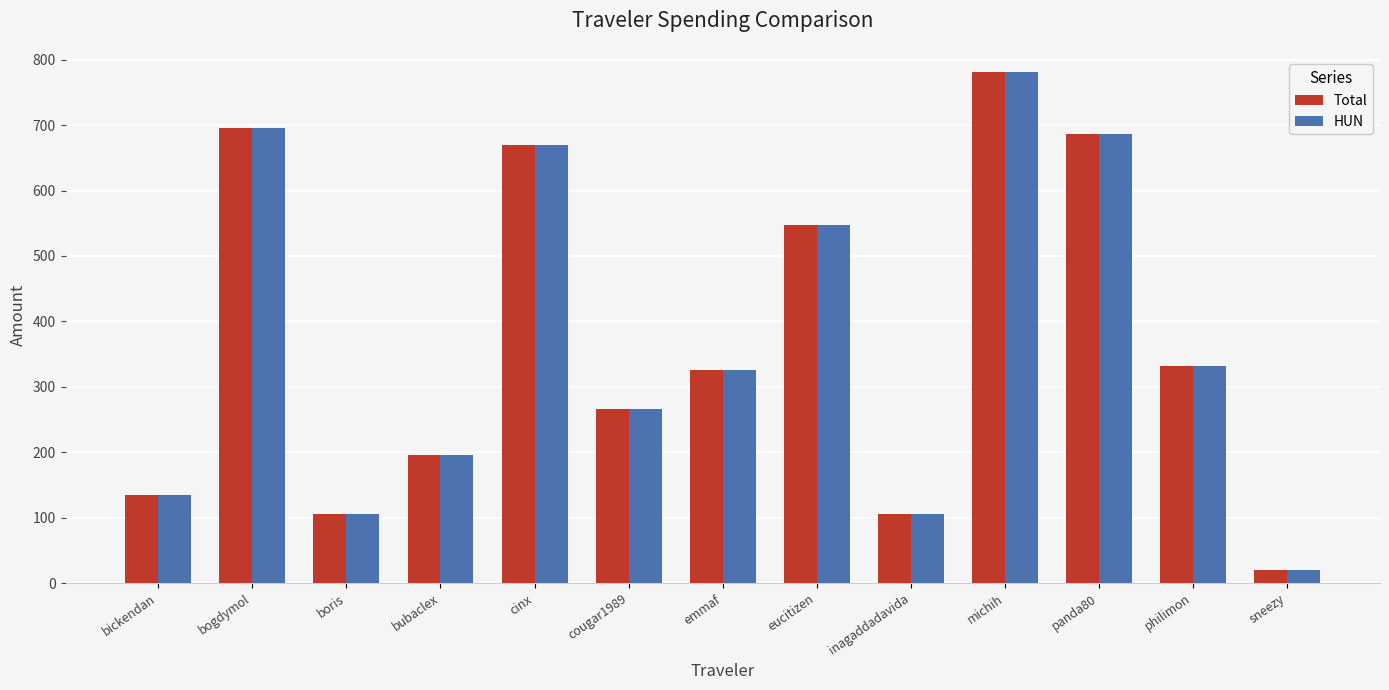

Is it true that Total equals 978.4 at eucitizen?

False